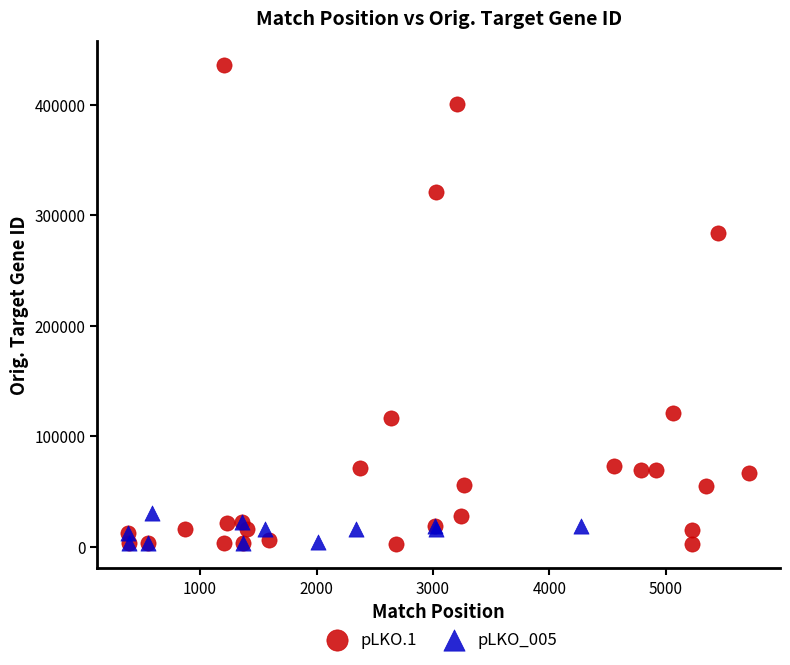

What are all the series names shown in the legend?

pLKO.1, pLKO_005